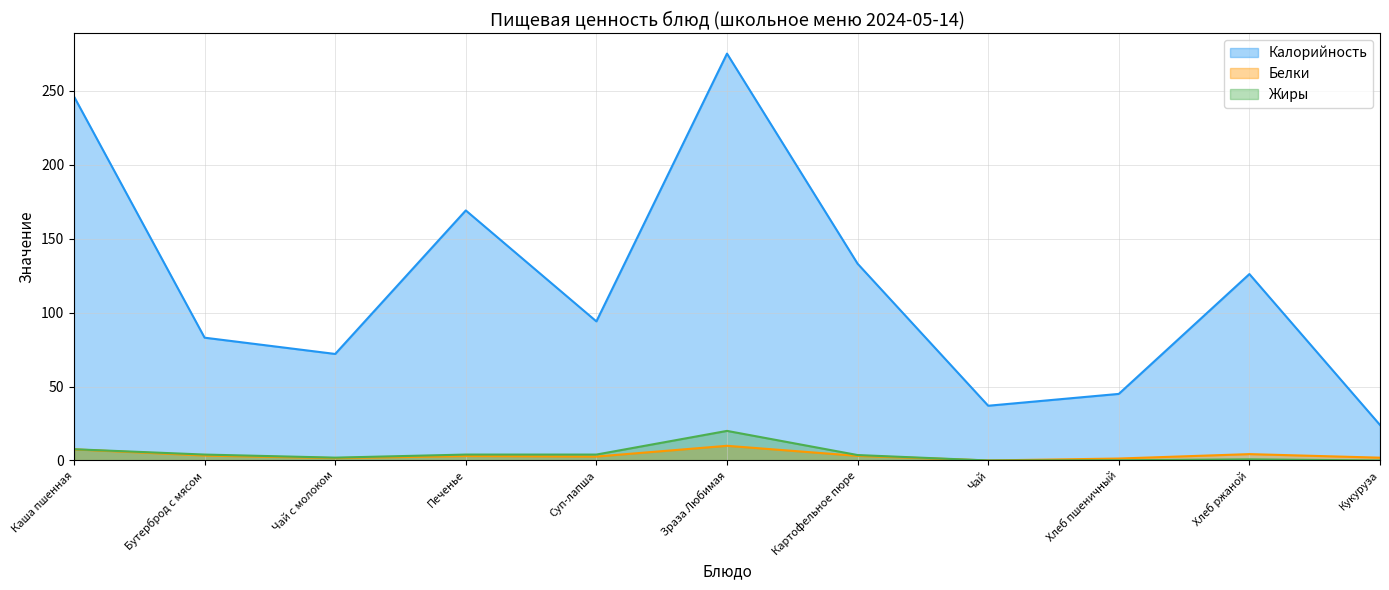

At which label does Жиры reach its minimum?

Чай